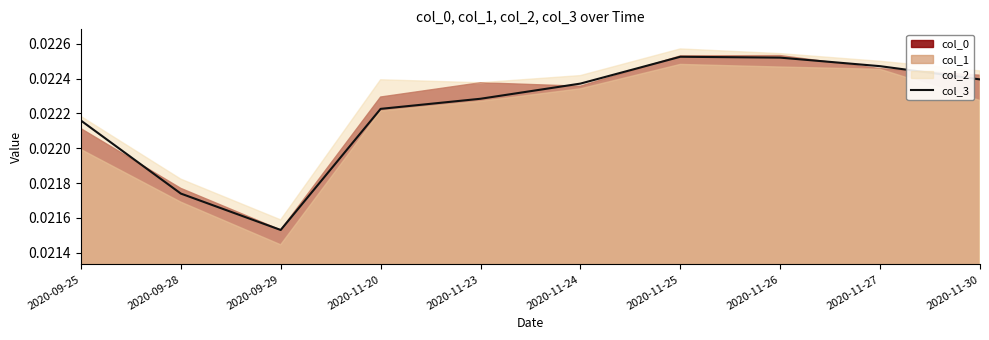

How many points are higher than both their immediate neighbors (excluding endpoints)?

1